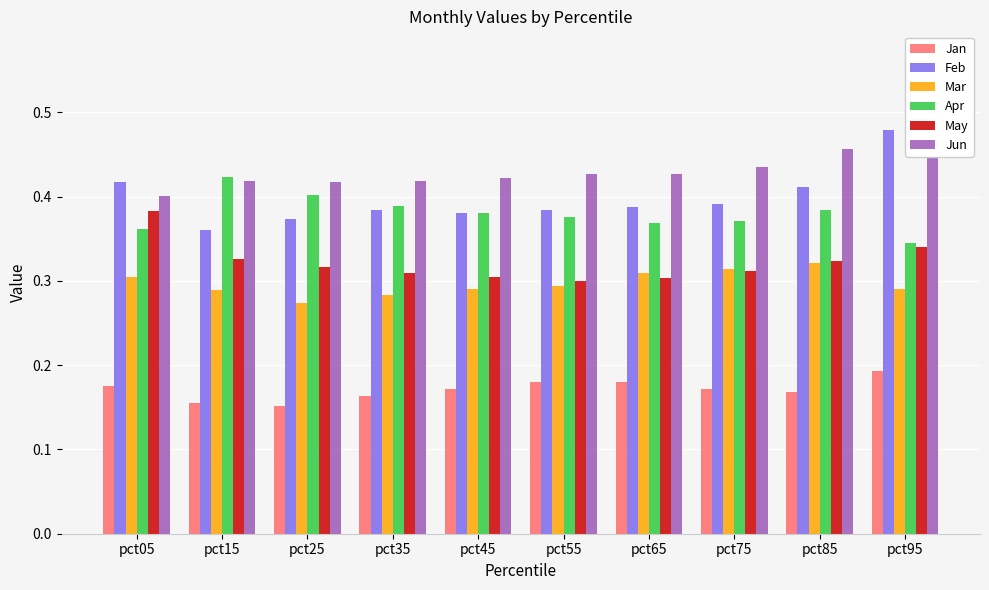

Does the chart contain stacked bars?

No